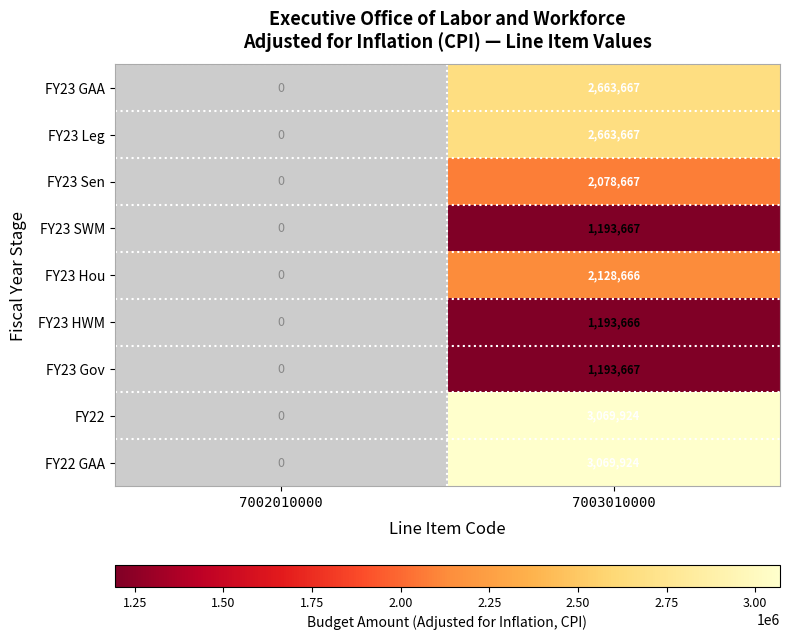

The FY23 Gov series shows 1193667 at 7003010000. True or false?

True